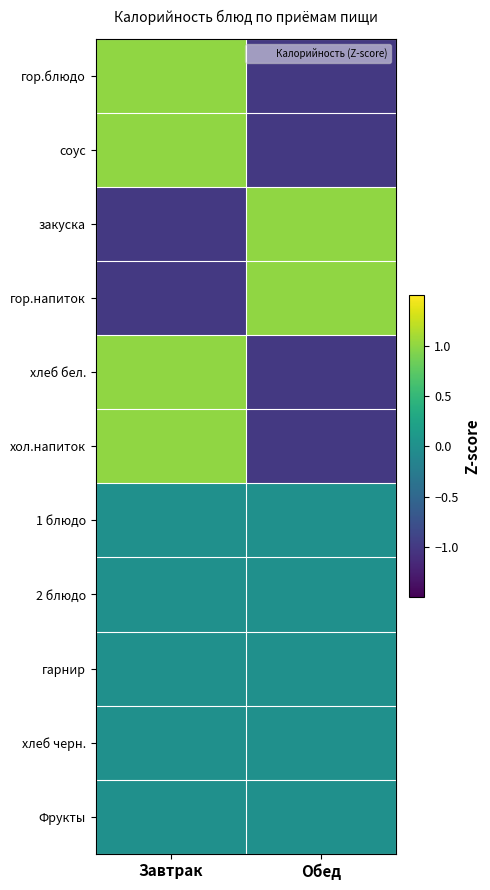

Which series changed the most between Завтрак and Обед?

гор.блюдо